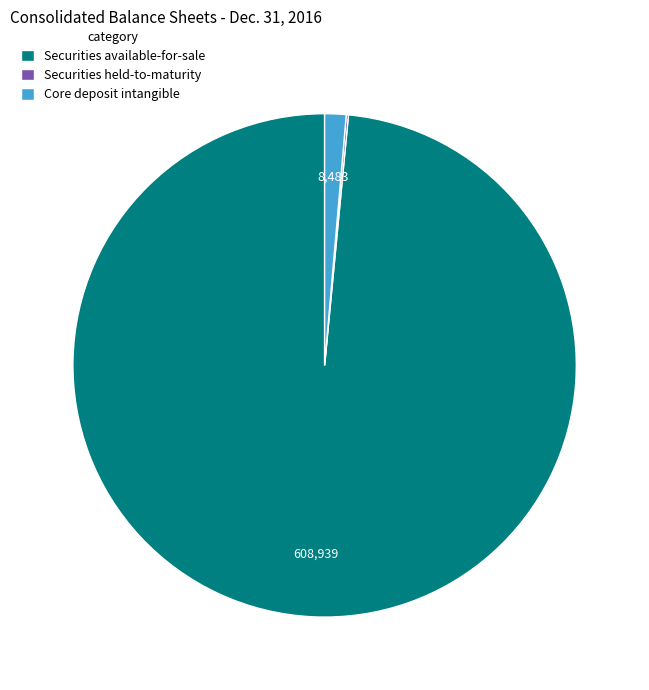

Between Core deposit intangible and Securities available-for-sale, which is larger?

Securities available-for-sale